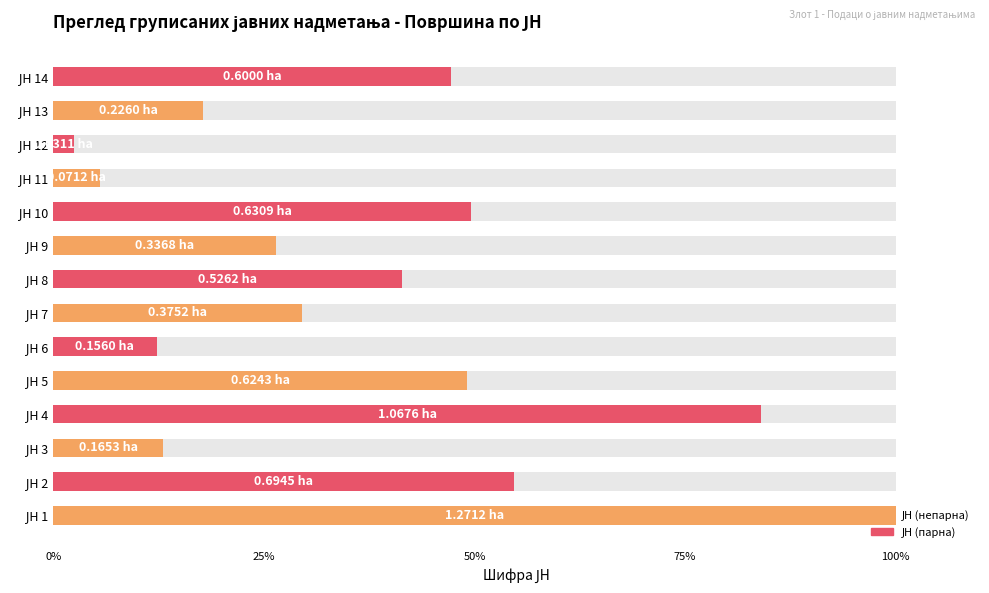

How many bars are there in total?

14